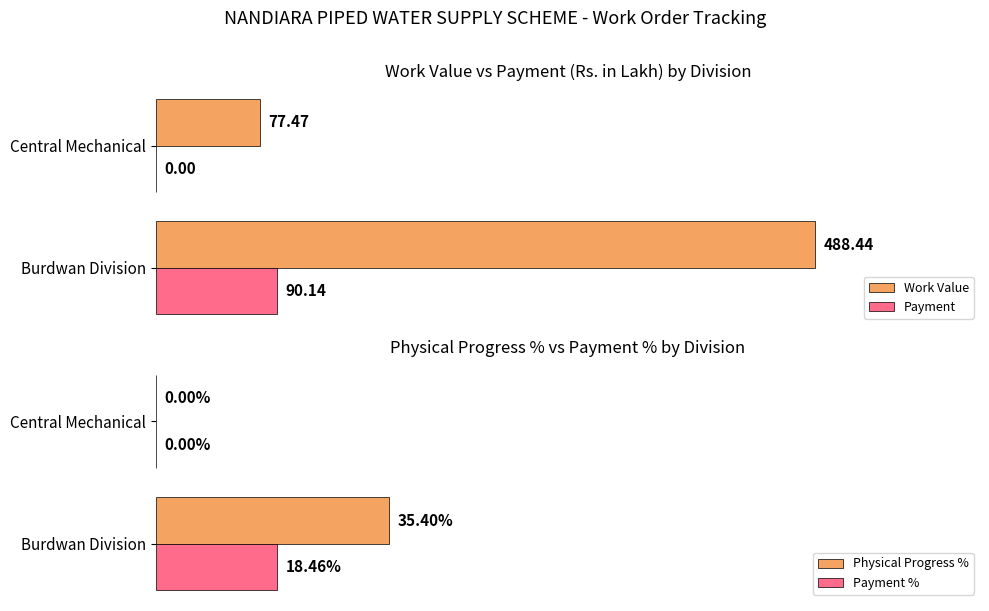

What is the value of the Payment % bar at the 1st from the left?

18.5